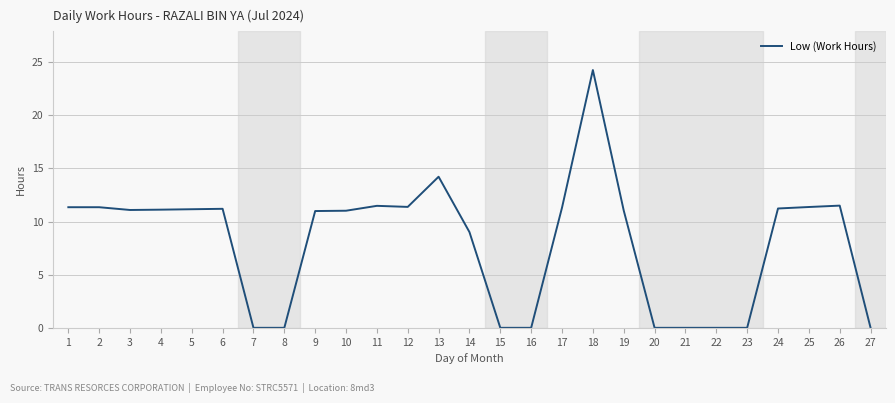

Approximately how many times larger is the value at 1 compared to 12?

1.0